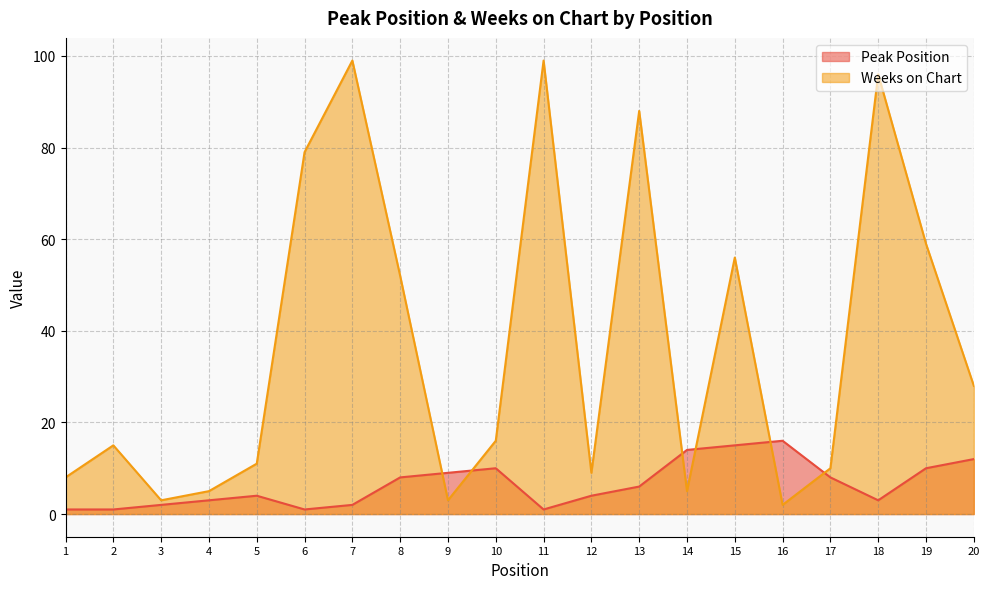

At how many categories does at least one series exceed 89?

3